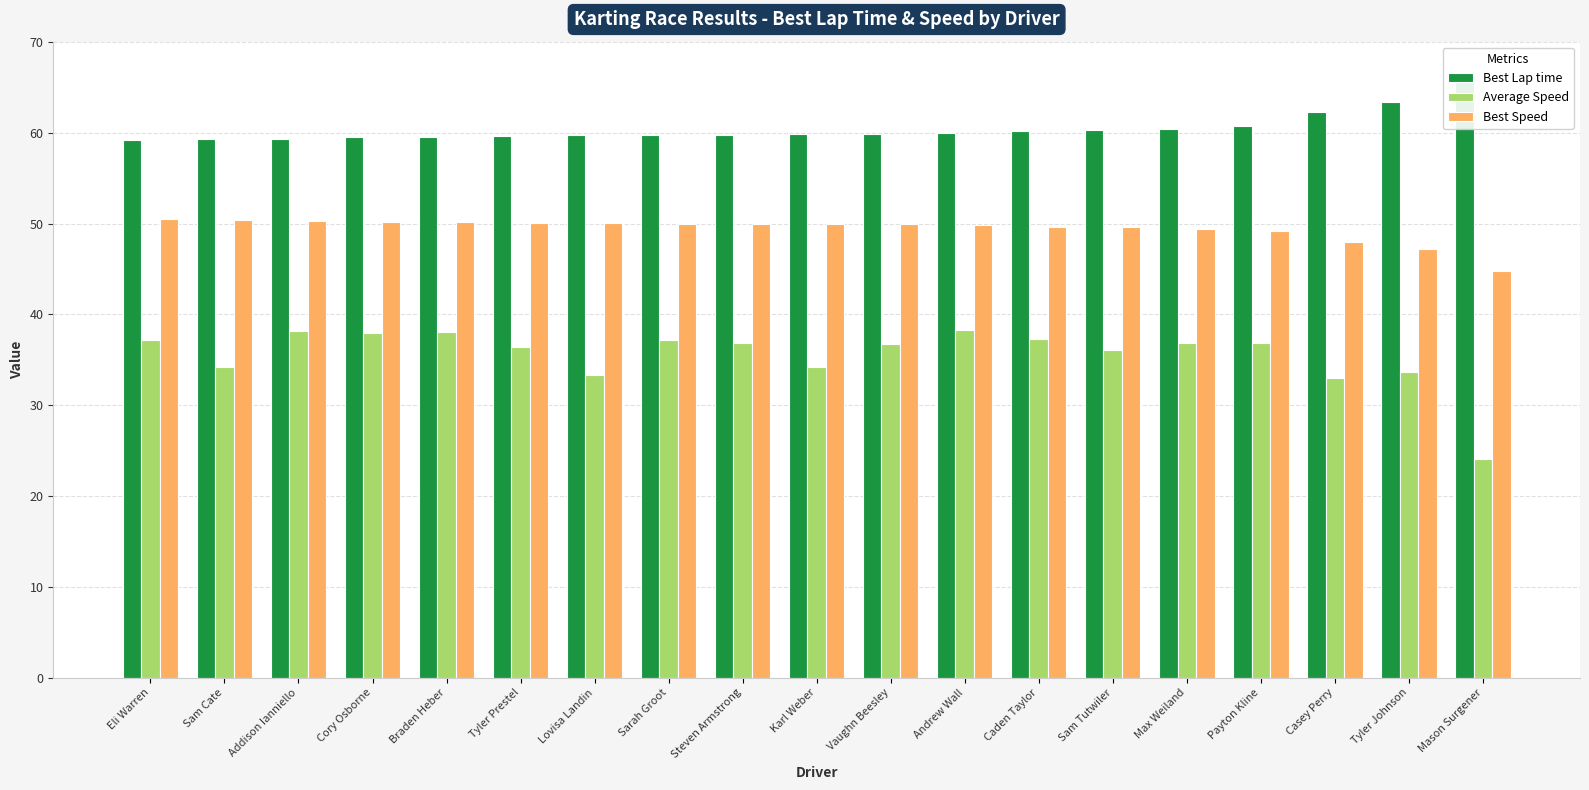

Count the number of categories in the chart.

19